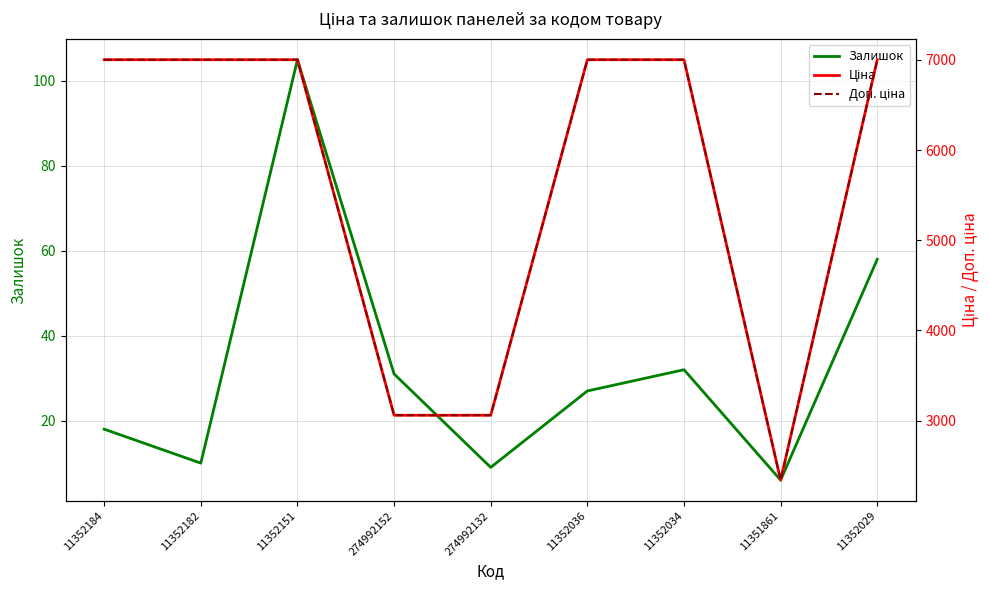

At 274992132, list the series in order from smallest to largest.

Залишок, Ціна, Доп. ціна